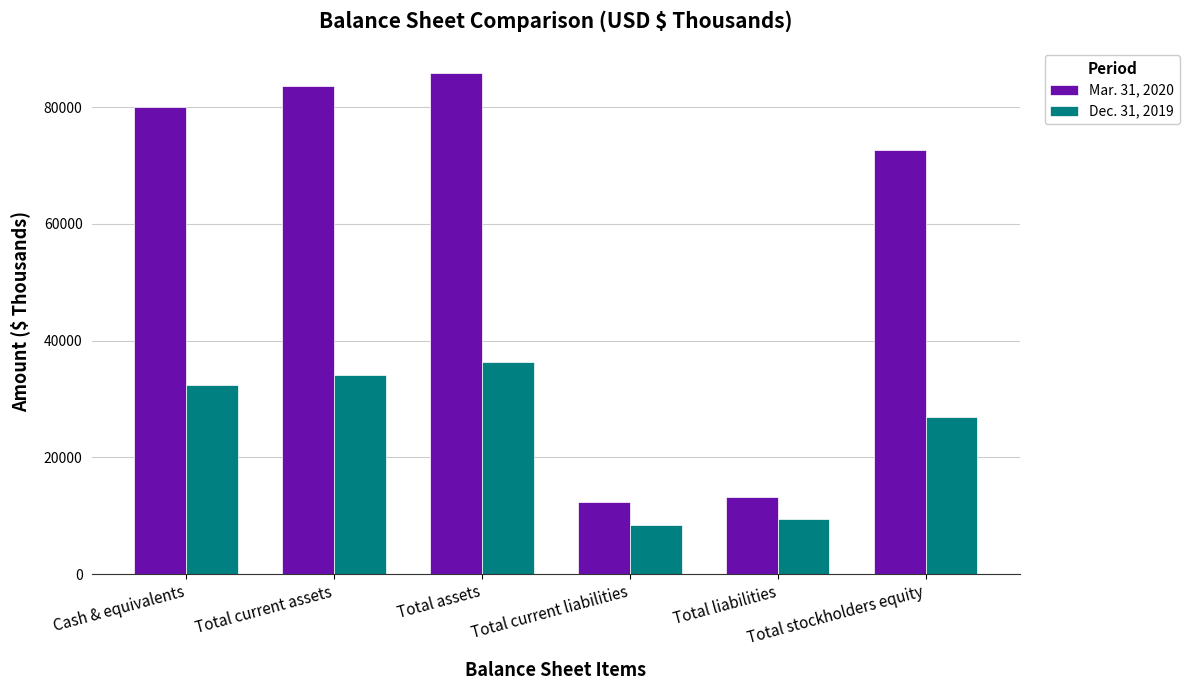

True or false: Mar. 31, 2020 has a value of 13226 at Total liabilities.

True